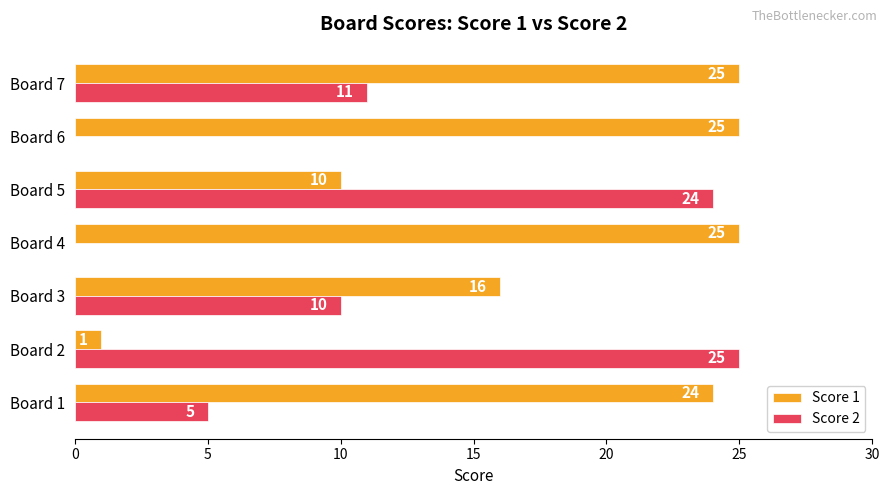

What is the approximate value of Score 1 at Board 7, to the nearest 5?

25